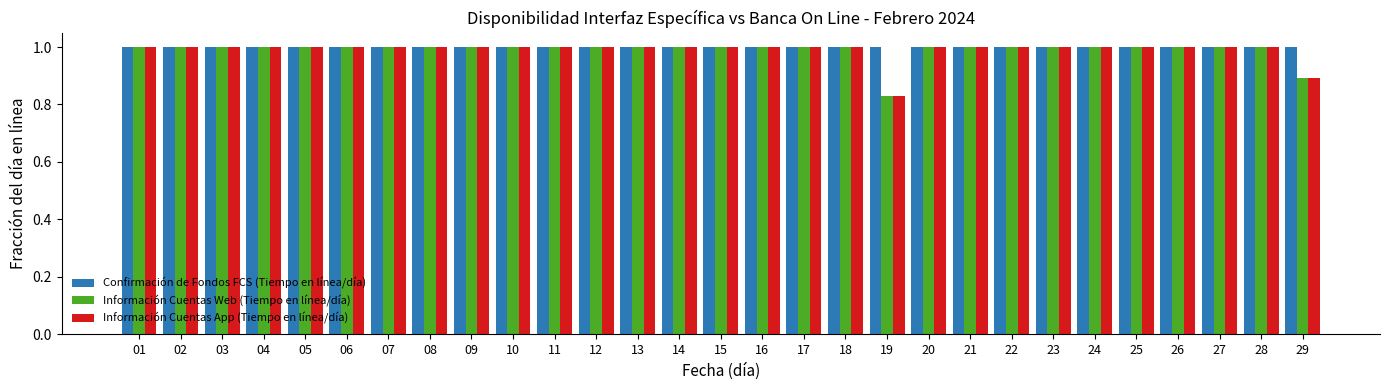

What is the sum of all Confirmación de Fondos FCS (Tiempo en línea/día) values?

29.0